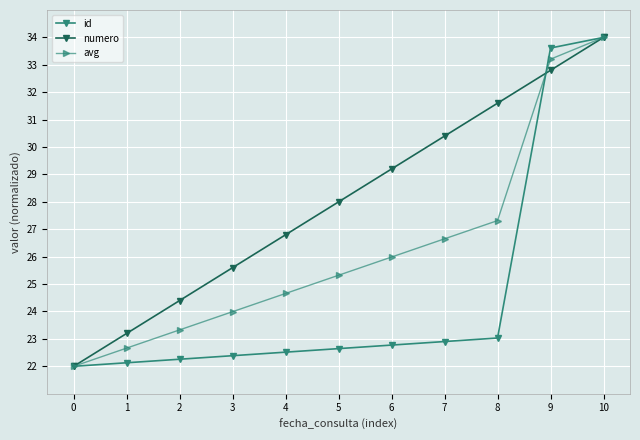

What is the average value of the avg series?

26.3